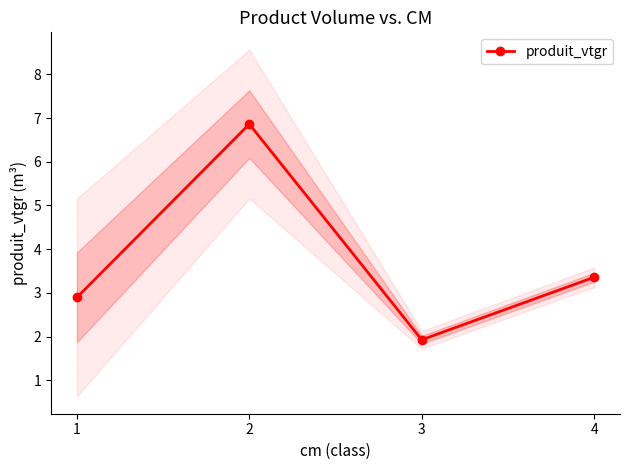

How many lines are shown in the chart?

1